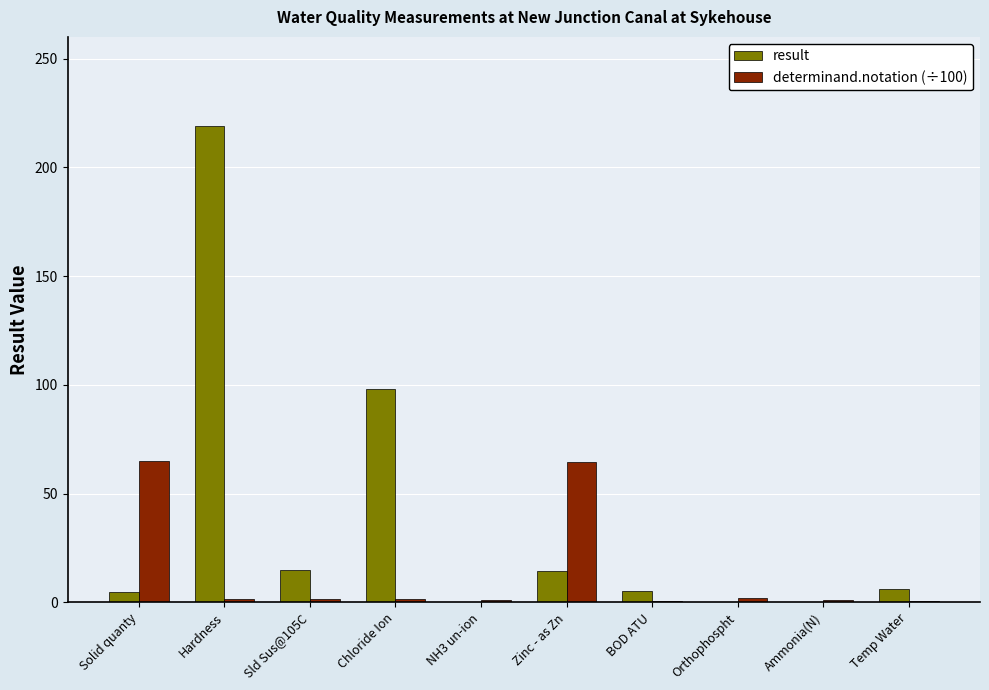

Is the value of determinand.notation (÷100) at Orthophospht greater than the value of result at Zinc - as Zn?

No